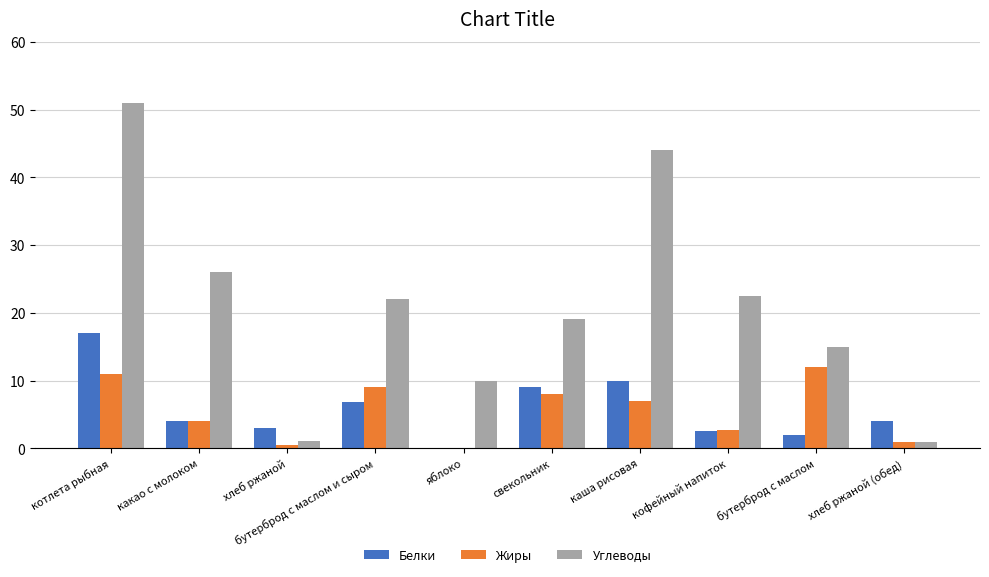

Is it true that Жиры equals 12.7 at свекольник?

False